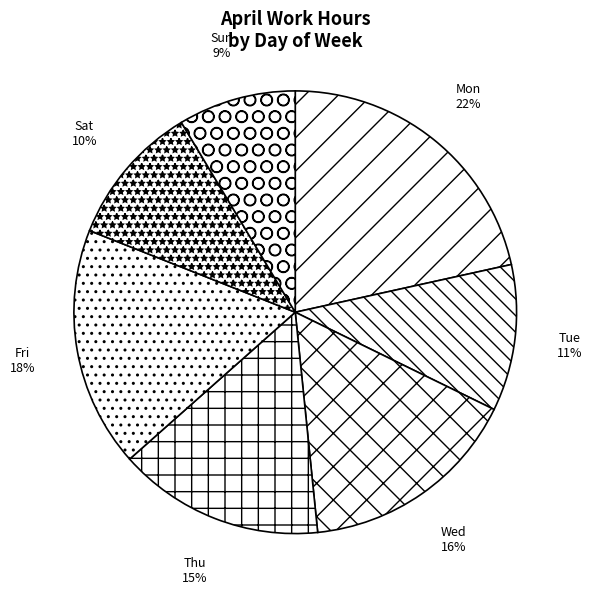

To the nearest percent, what is the difference between the largest and smallest slice percentages?

13%